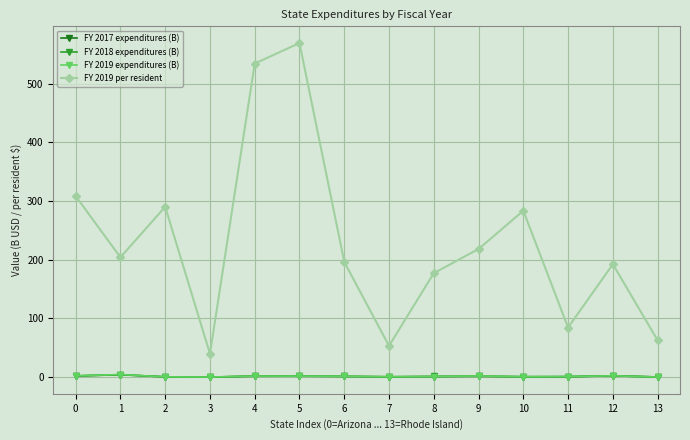

True or false: FY 2019 per resident has more than 0 points higher than both neighbors.

True